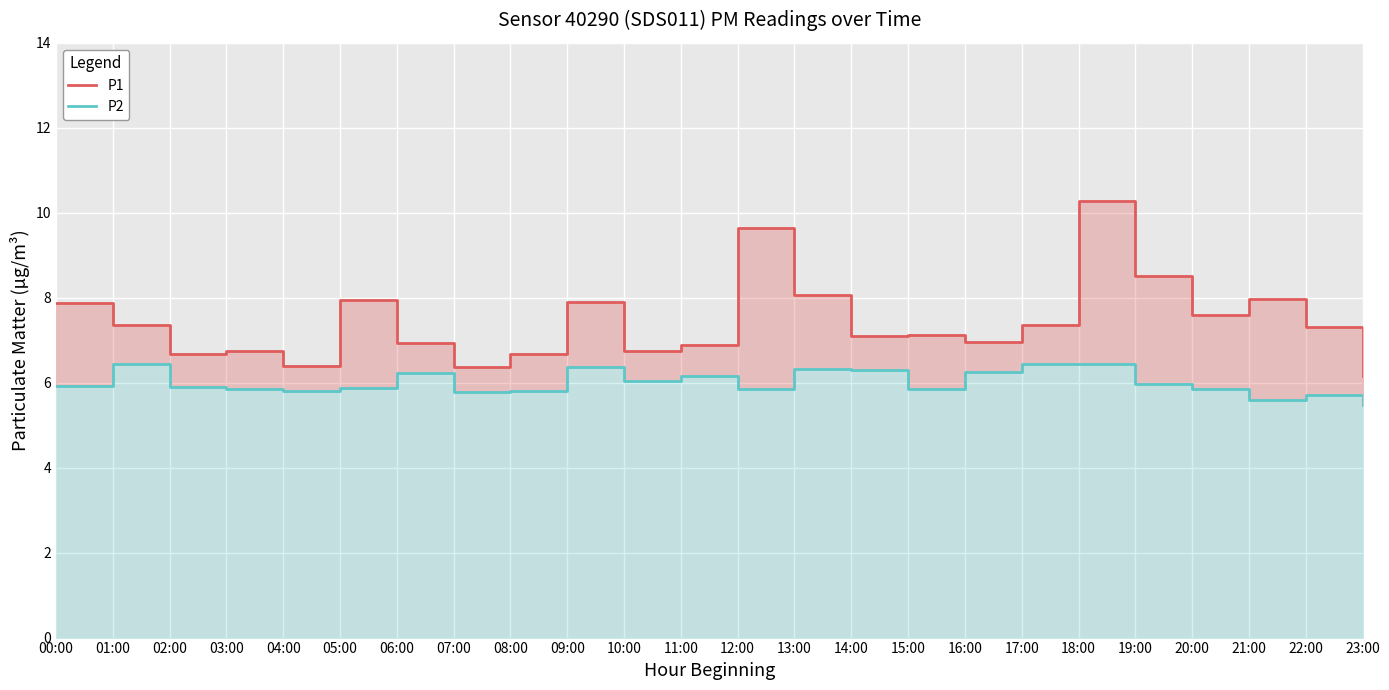

Reading left to right, extract all data points from this chart.

P1: 00:00=7.9	01:00=7.3	02:00=6.7	03:00=6.8	04:00=6.4	05:00=8.0	06:00=6.9	07:00=6.4	08:00=6.7	09:00=7.9	10:00=6.8	11:00=6.9	12:00=9.7	13:00=8.1	14:00=7.1	15:00=7.1	16:00=7.0	17:00=7.3	18:00=10.3	19:00=8.5	20:00=7.6	21:00=8.0	22:00=7.3	23:00=6.2
P2: 00:00=5.9	01:00=6.4	02:00=5.9	03:00=5.8	04:00=5.8	05:00=5.9	06:00=6.2	07:00=5.8	08:00=5.8	09:00=6.4	10:00=6.0	11:00=6.2	12:00=5.8	13:00=6.3	14:00=6.3	15:00=5.8	16:00=6.2	17:00=6.4	18:00=6.5	19:00=6.0	20:00=5.8	21:00=5.6	22:00=5.7	23:00=5.5